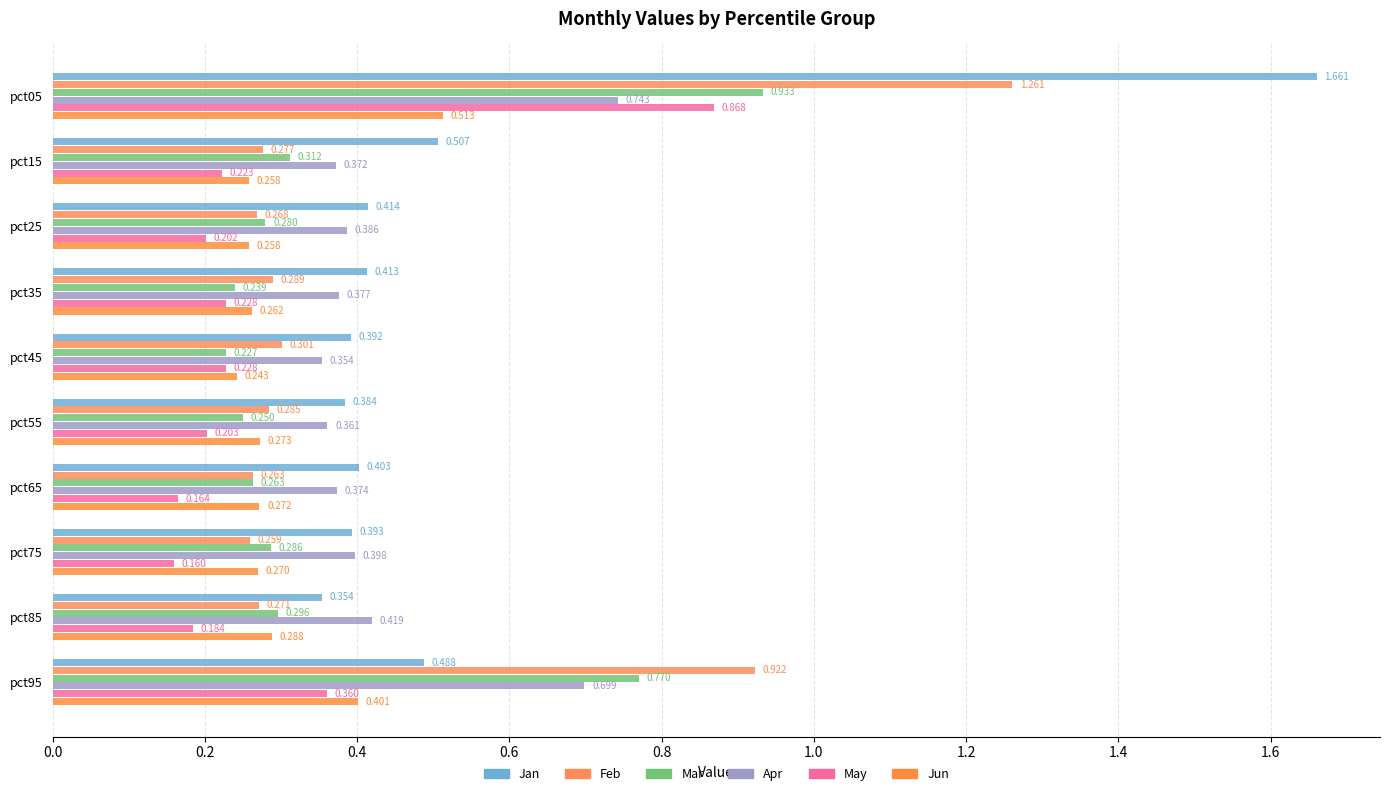

What is the maximum value shown in the chart?

1.7